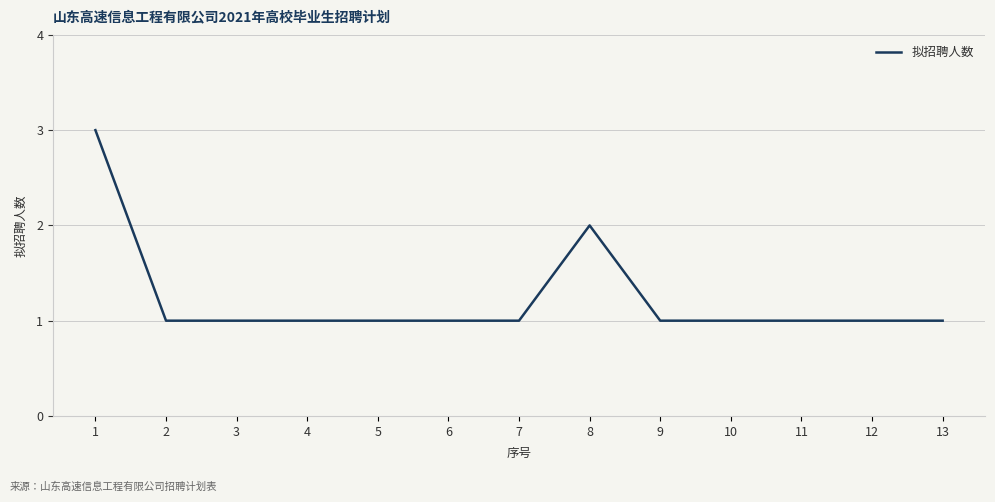

What is the greatest value displayed?

3